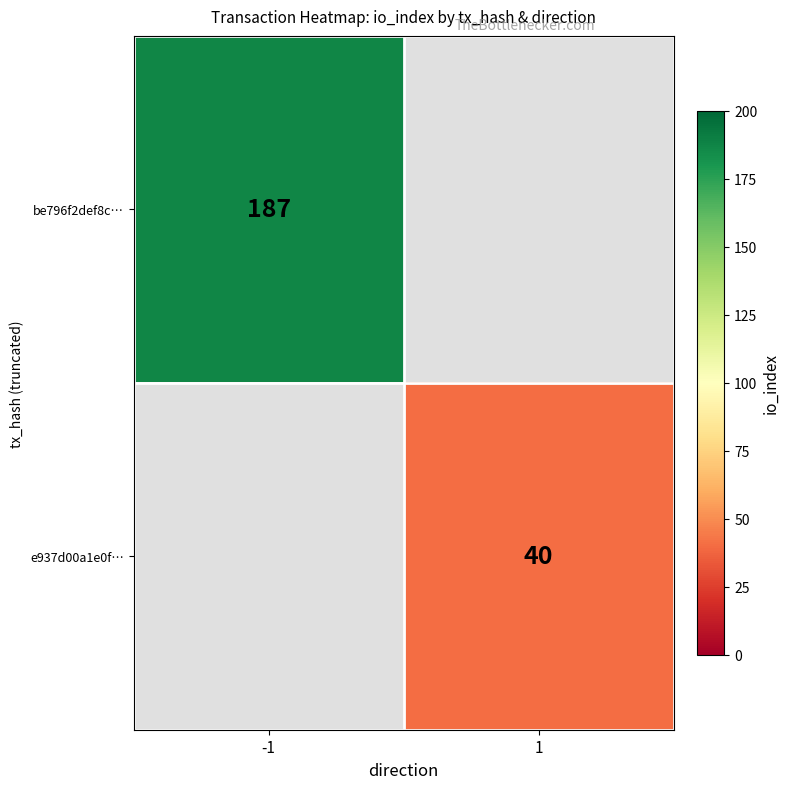

True or false: be796f2def8c… has a value of 48 at -1.

False